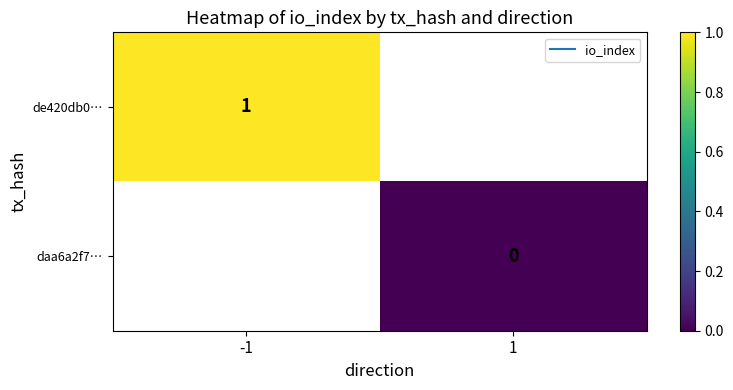

List the series in order of their peak value, highest first.

de420db0…, daa6a2f7…